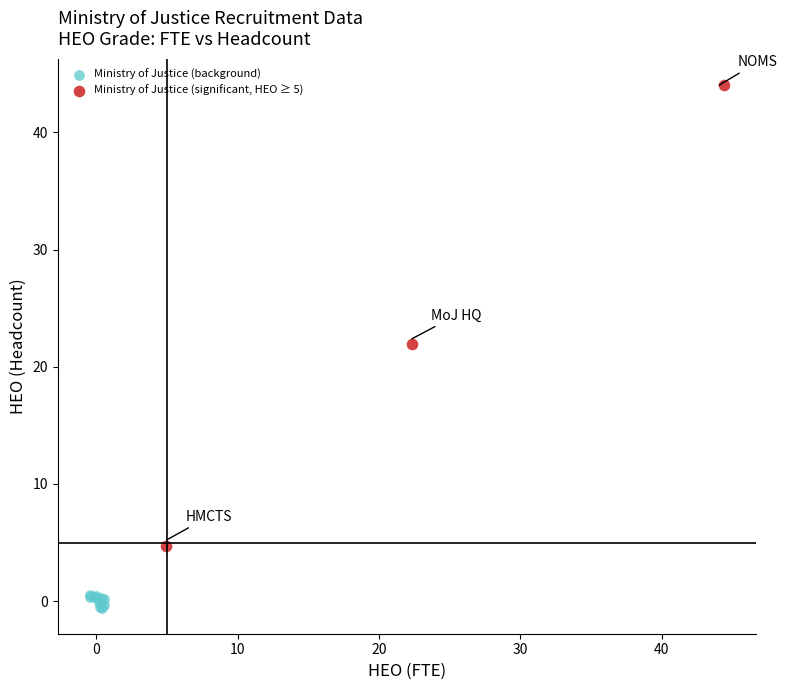

Which series has the largest Y range (max minus min)?

Ministry of Justice (significant, HEO ≥ 5)